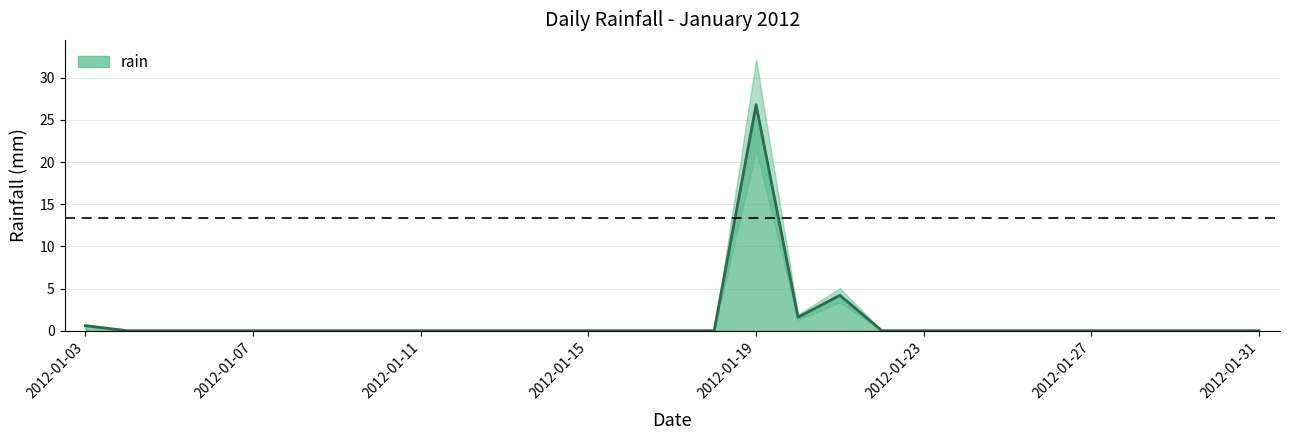

Reading right to left, transcribe all the data shown in this chart.

0.0	0.0	0.0	0.0	0.0	0.0	0.0	0.0	0.0	0.0	4.2	1.6	26.8	0.0	0.0	0.0	0.0	0.0	0.0	0.0	0.0	0.0	0.0	0.0	0.0	0.0	0.0	0.0	0.6